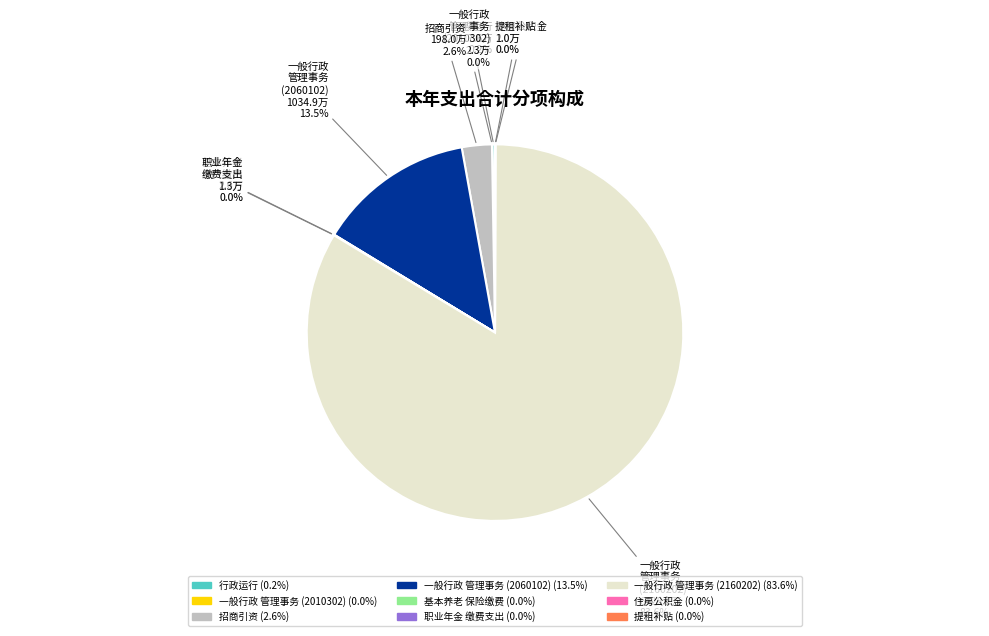

Is there any slice that represents more than half of the pie?

Yes